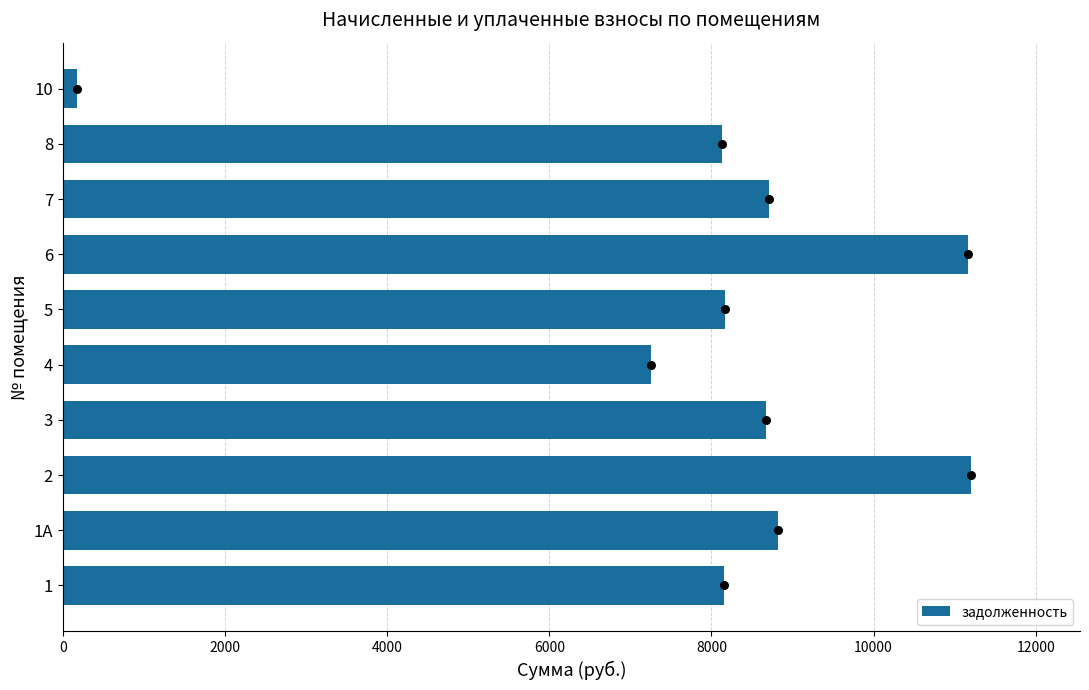

What is the difference between the maximum and minimum values in the задолженность series?

11025.0